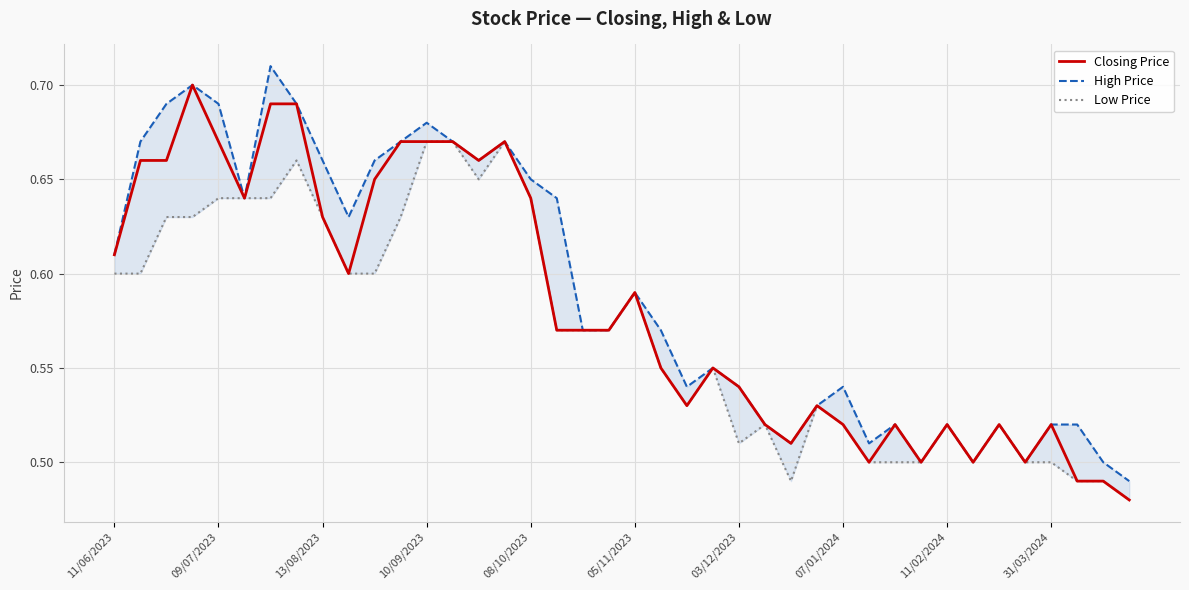

True or false: Closing Price has more than 2 interior local peaks.

True